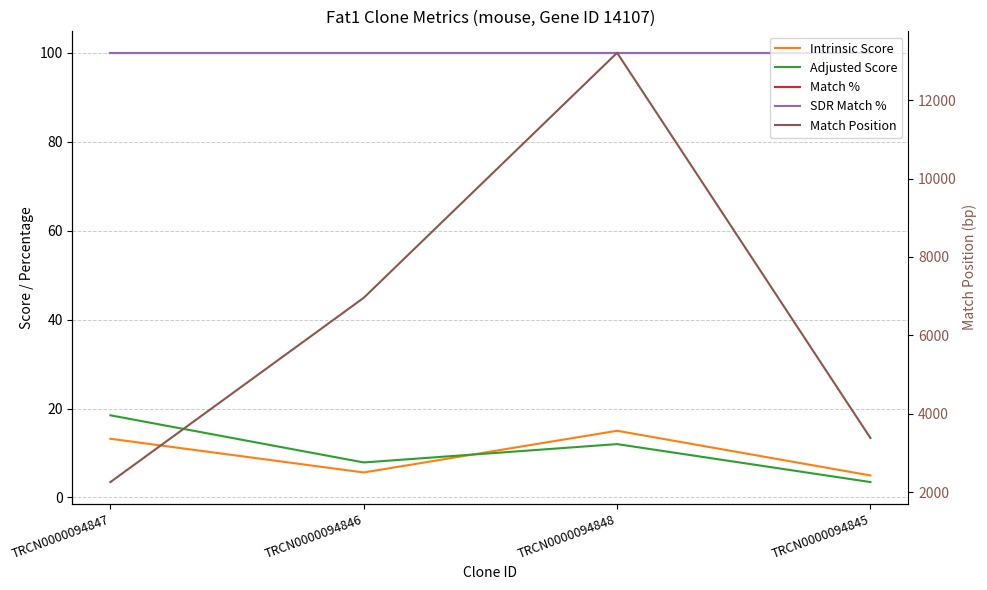

True or false: Match % and Adjusted Score cross at least once.

False